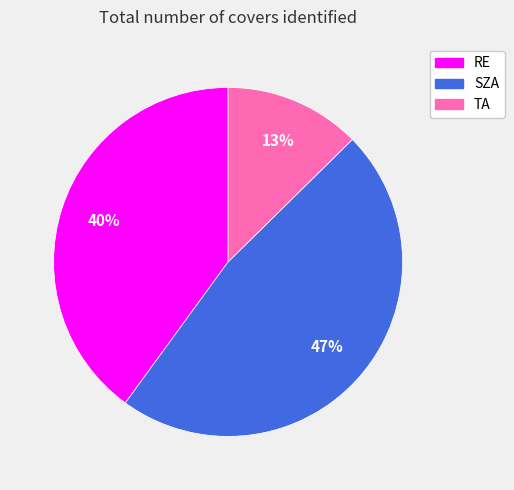

The TA slice represents 22% of the pie. True or false?

False